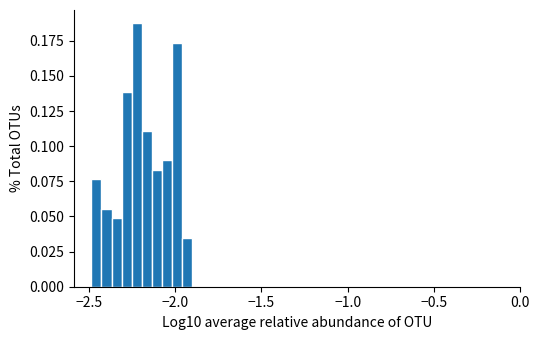

Read against the x-axis, roughly where is the centre of the tallest bar?

-2.20